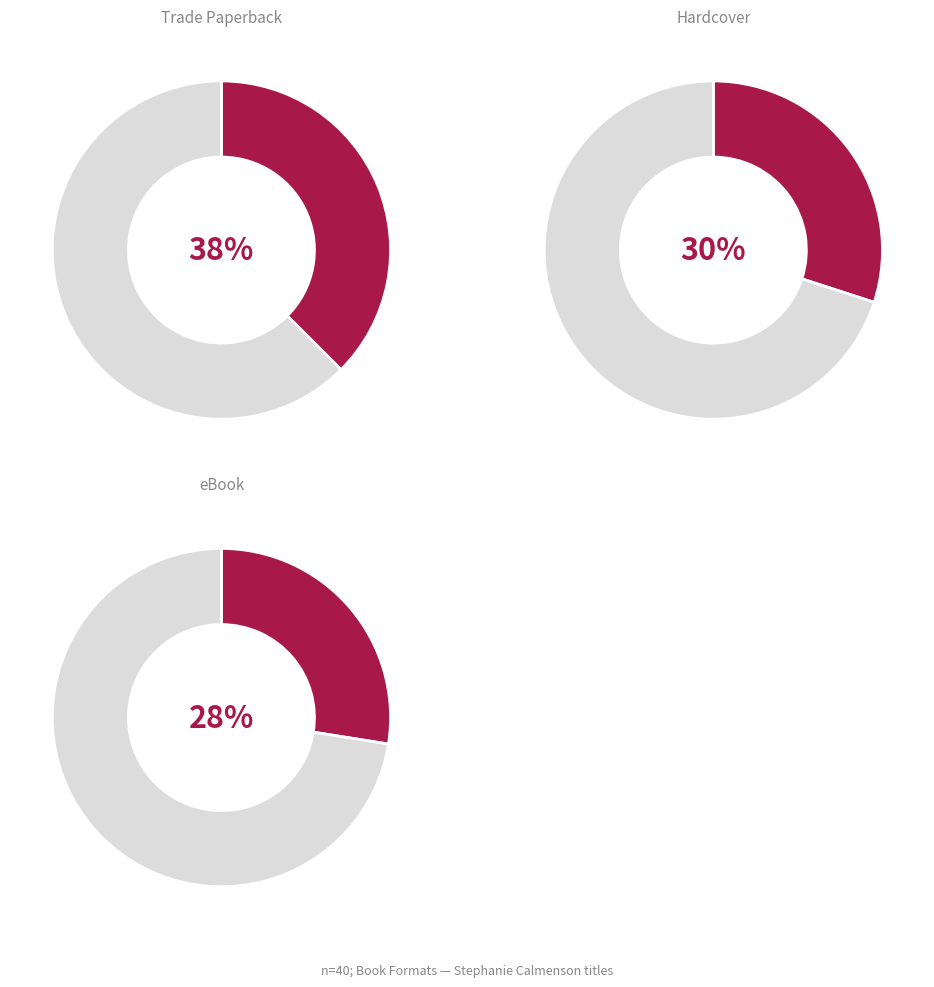

Does any single category account for the majority?

No